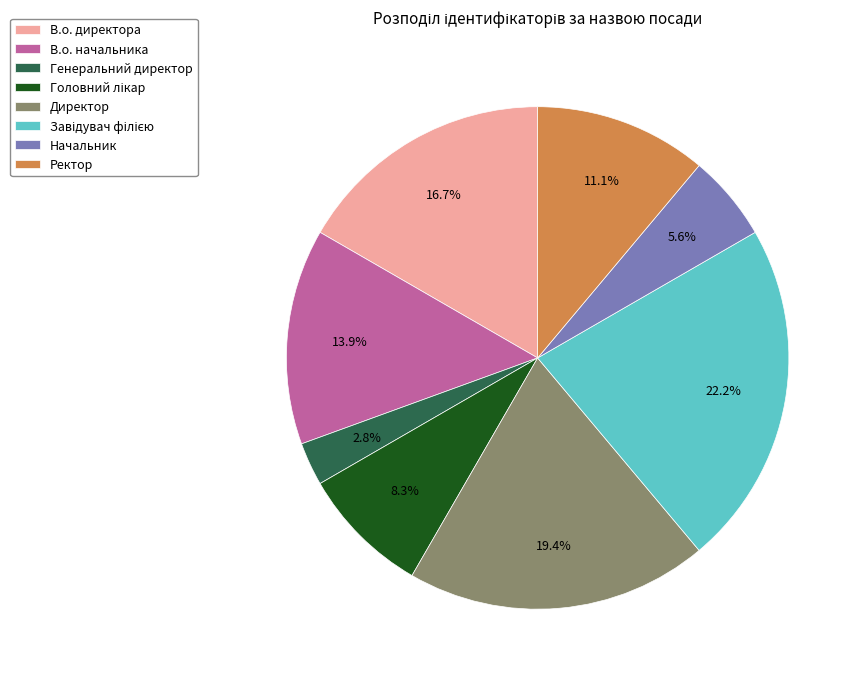

To the nearest percent, what is the average slice percentage?

12%